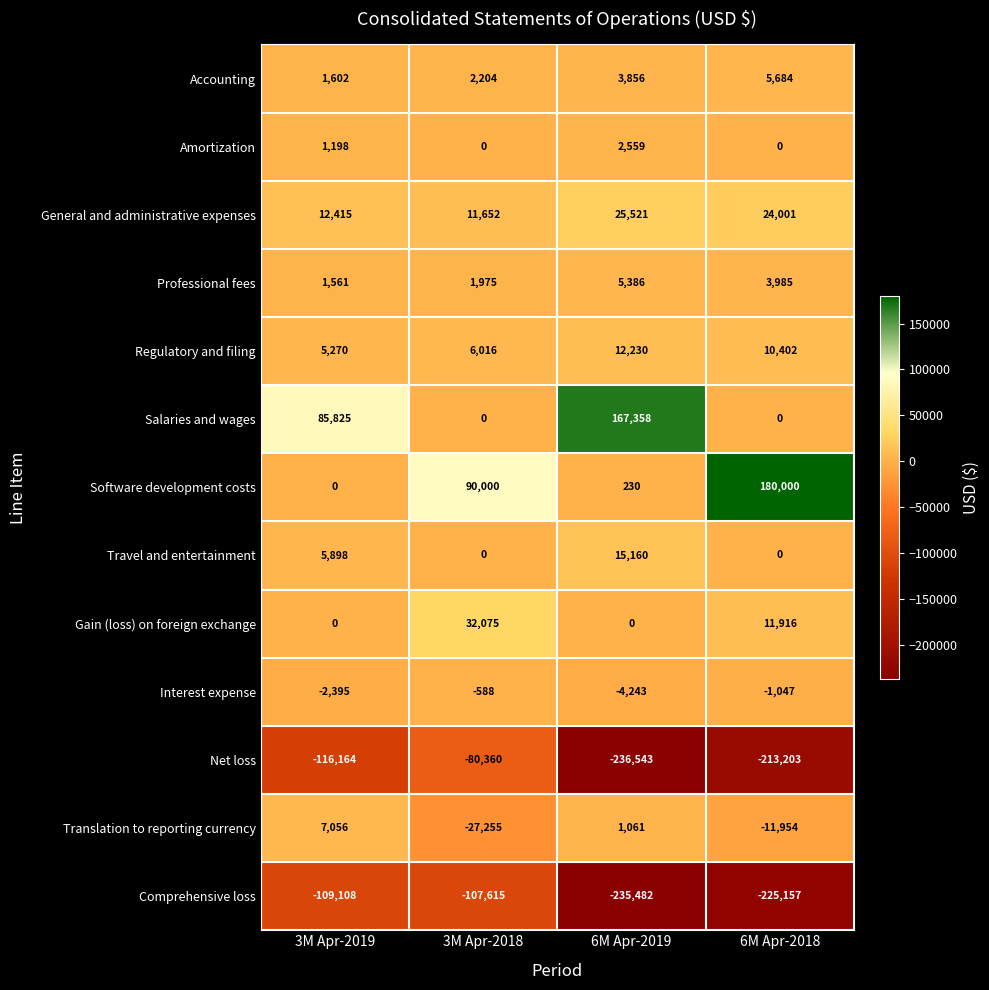

What is the difference between the maximum and minimum values in the Professional fees series?

3825